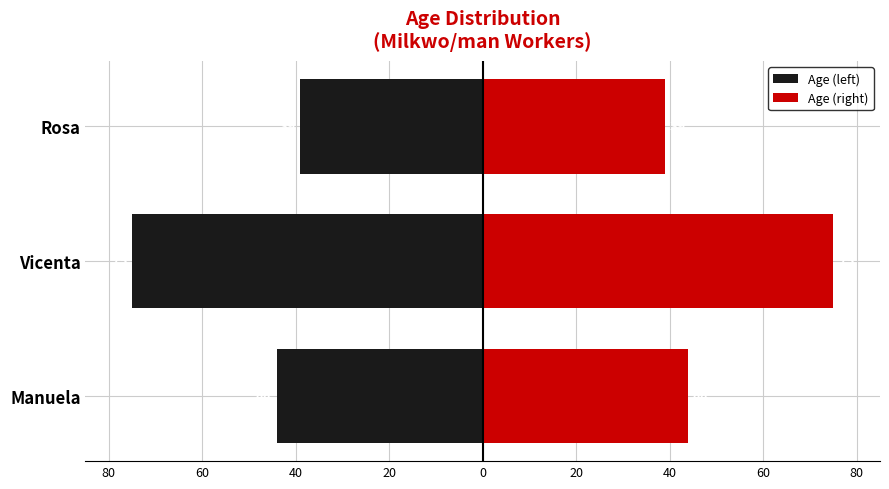

How many groups of bars are there?

3